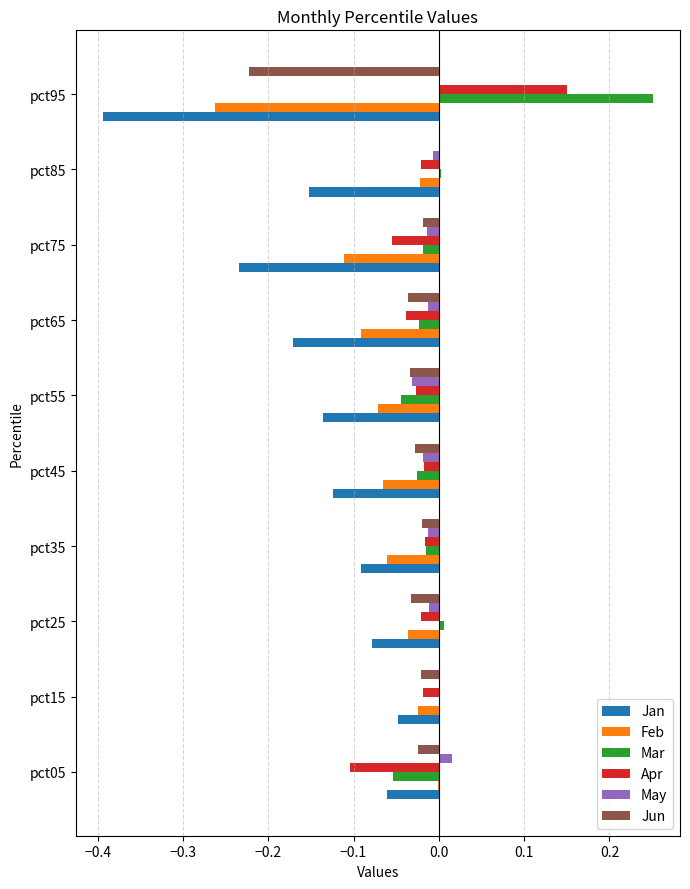

True or false: Apr has a value of -0.1 at pct75.

True